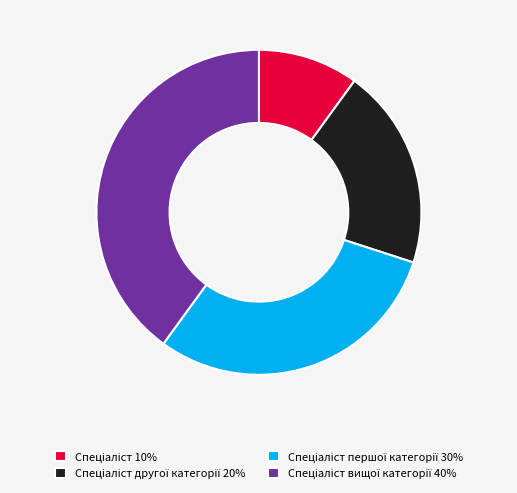

Does any single category account for the majority?

No